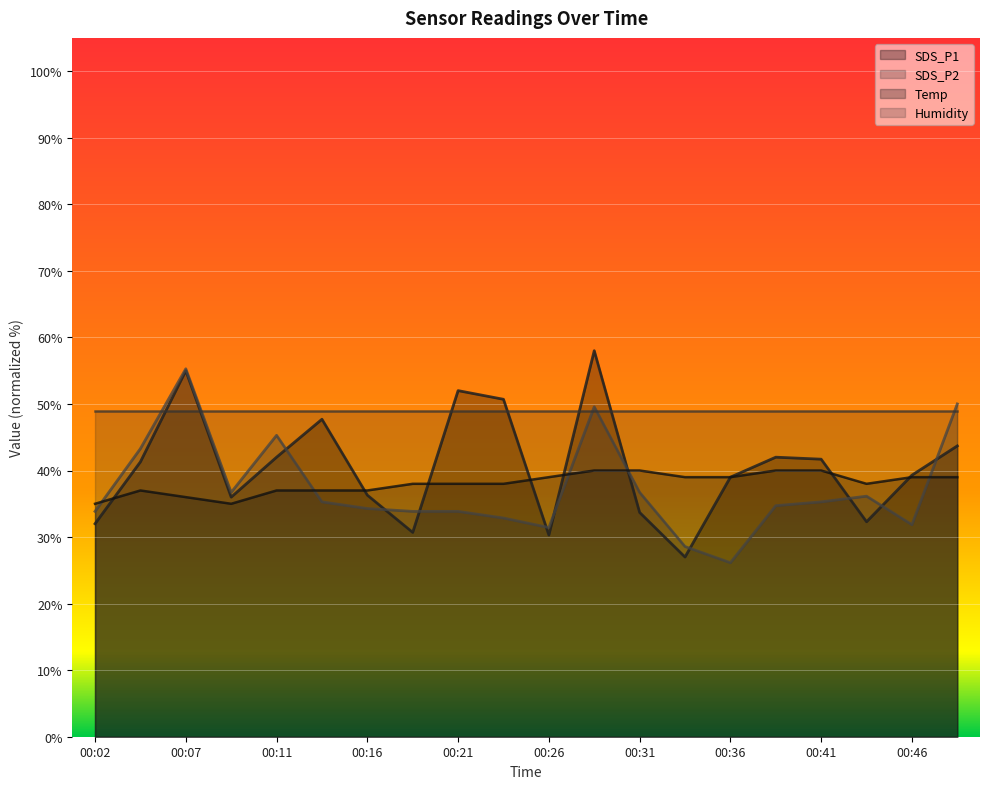

Where is the first local minimum for Temp?

00:09